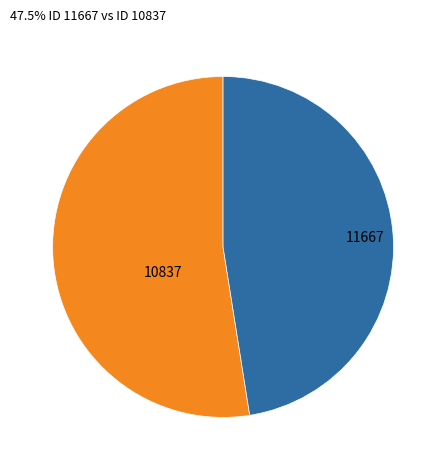

Count the number of slices in the pie.

2